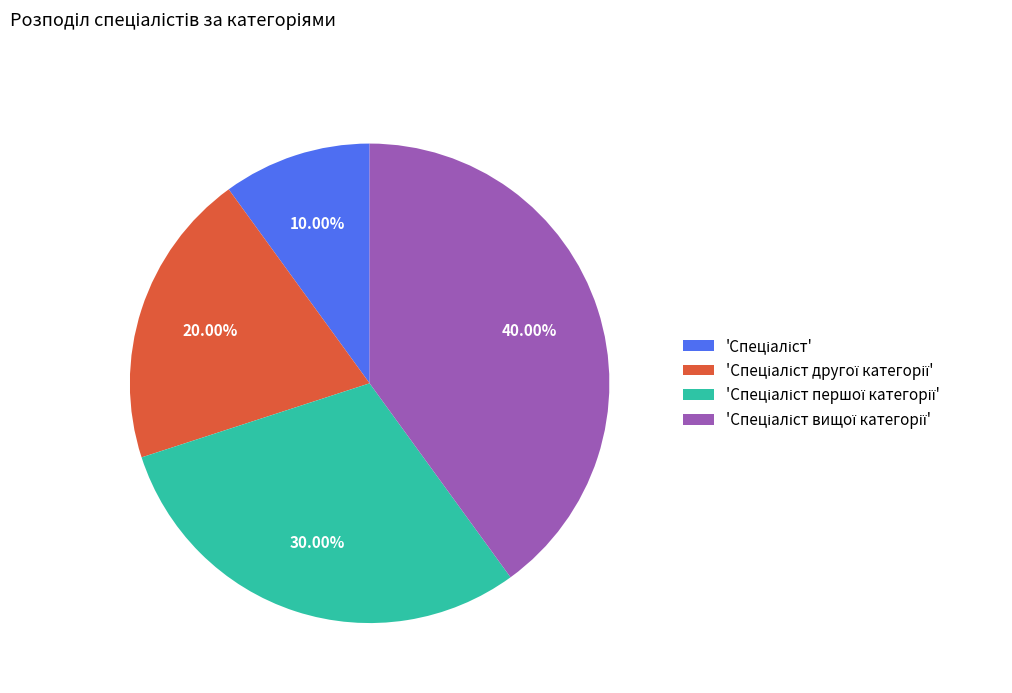

Is there any slice that represents more than half of the pie?

No